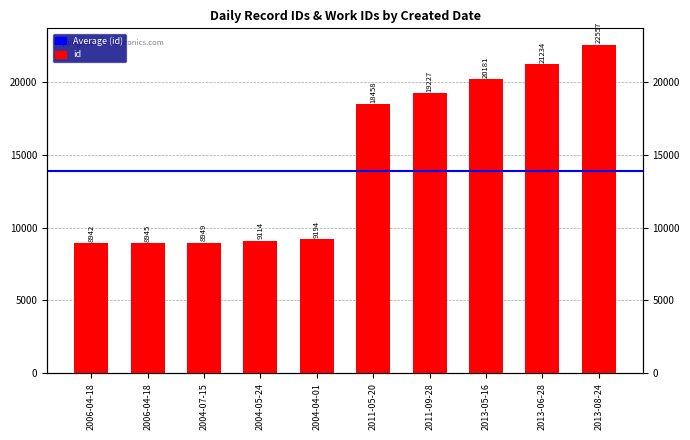

Is it true that the value at 2004-04-01 is 3469?

False